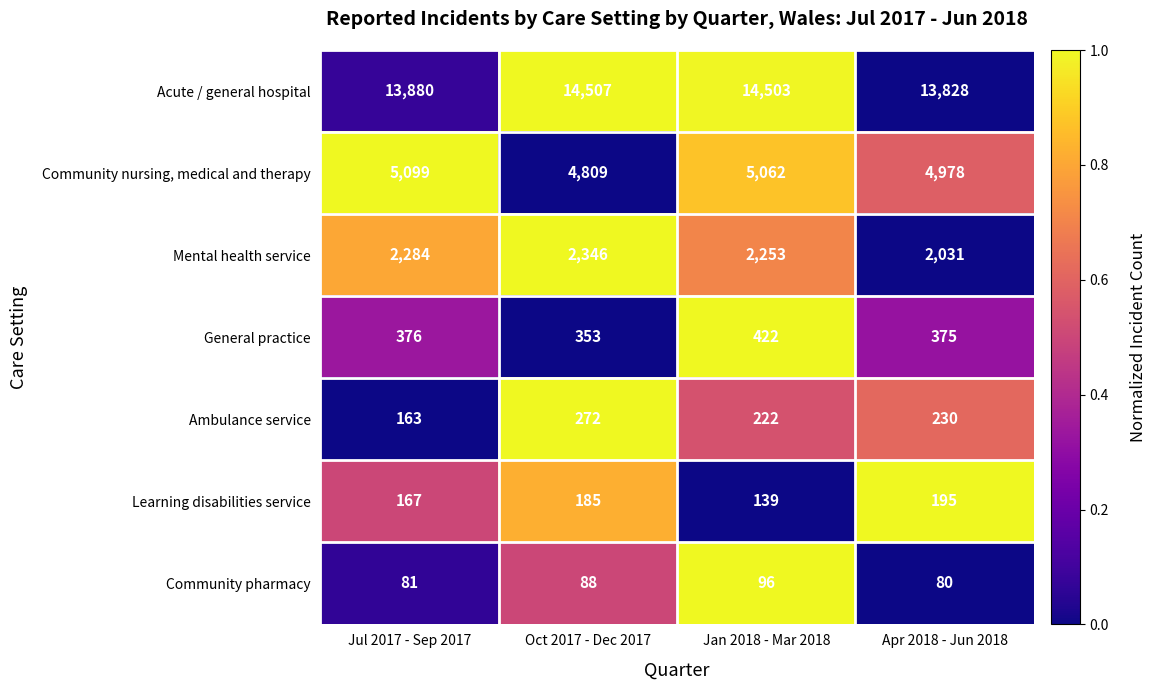

What is the sum of the Acute / general hospital values at Oct 2017 - Dec 2017 and Jul 2017 - Sep 2017?

28387